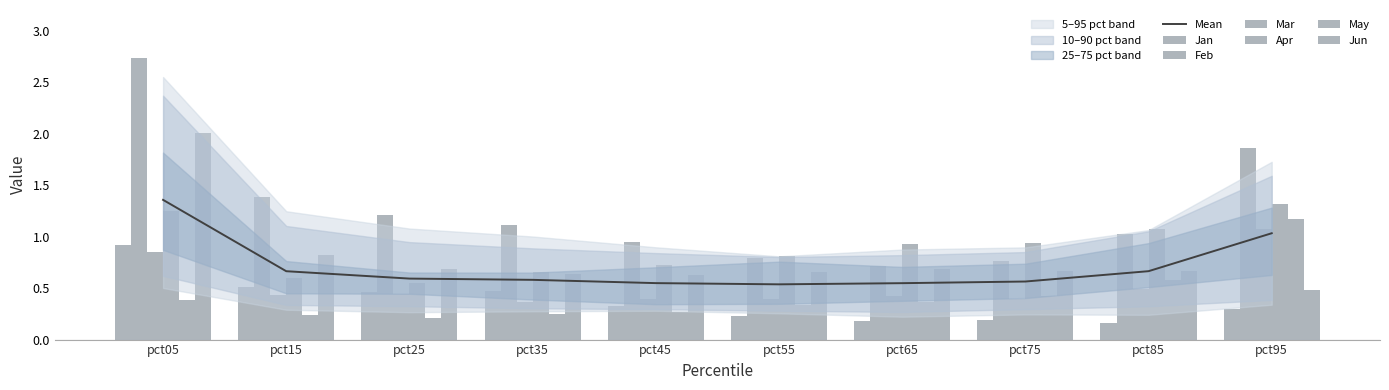

At which label does Feb reach its minimum?

pct65